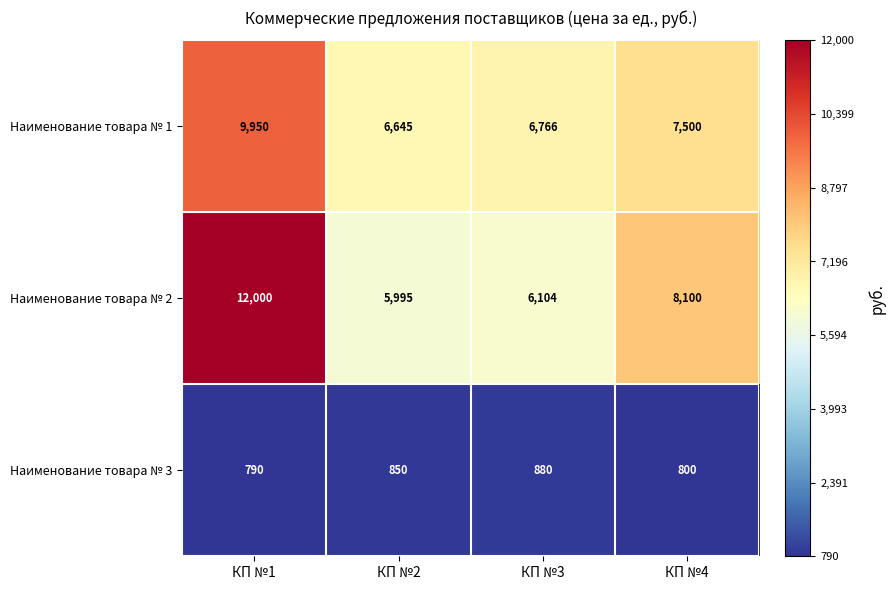

Is it true that Наименование товара № 3 equals 1057 at КП №4?

False